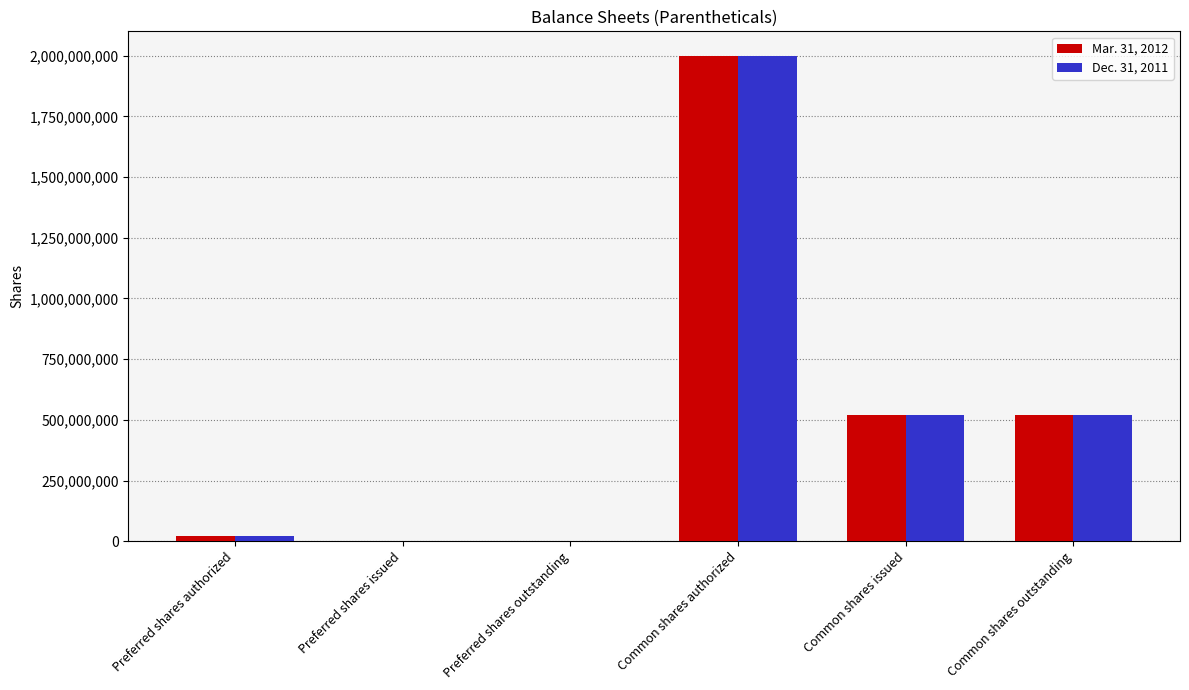

At which label does Mar. 31, 2012 first exceed 520901446?

Common shares authorized